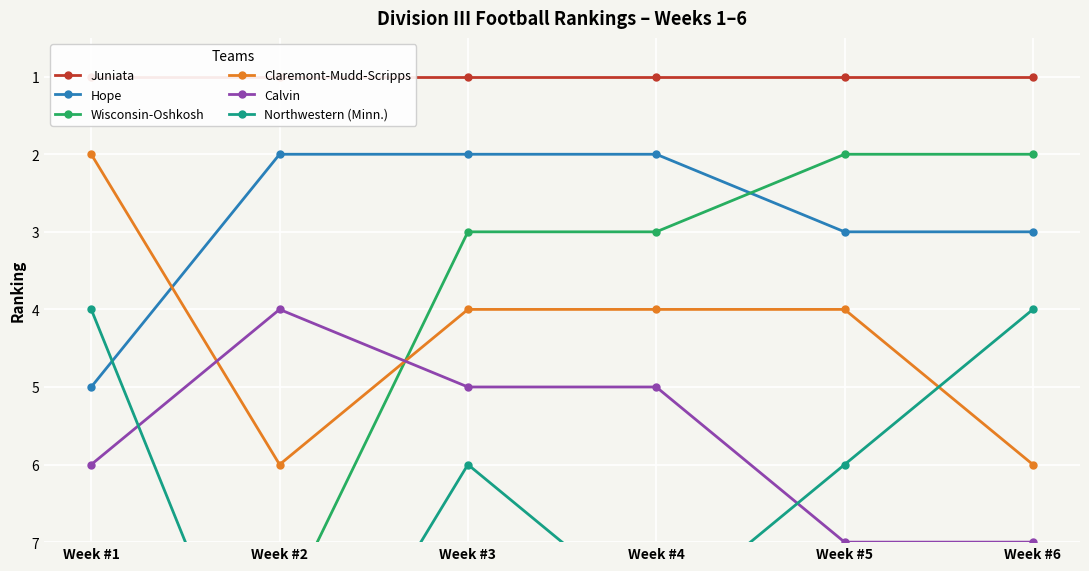

What is the minimum value shown in the chart?

1